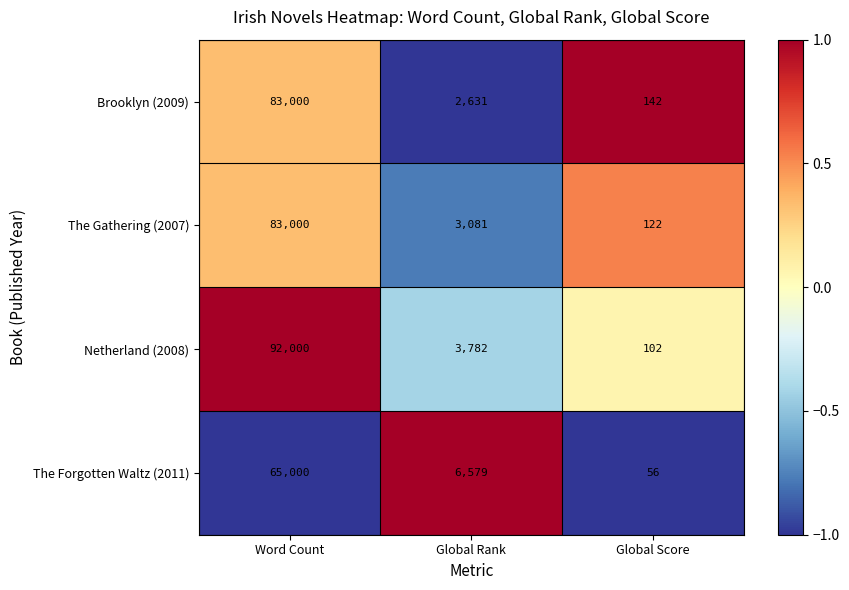

Count the number of categories in the chart.

3